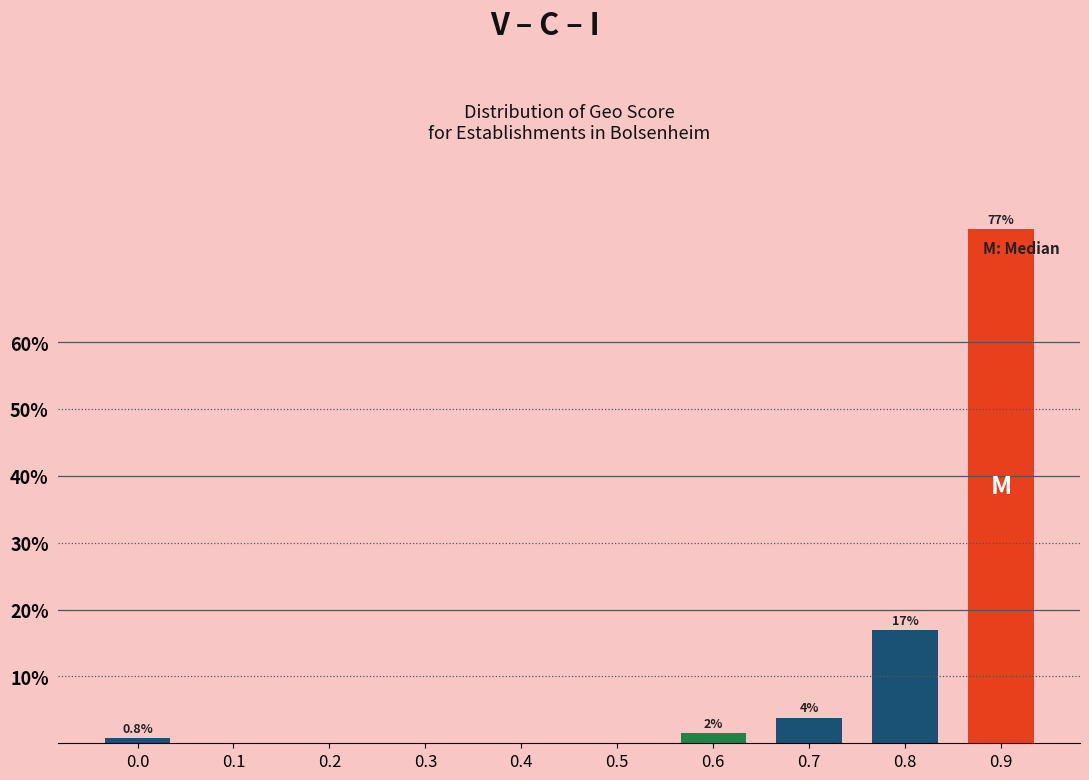

True or false: the data shows -27.9 at 0.2.

False